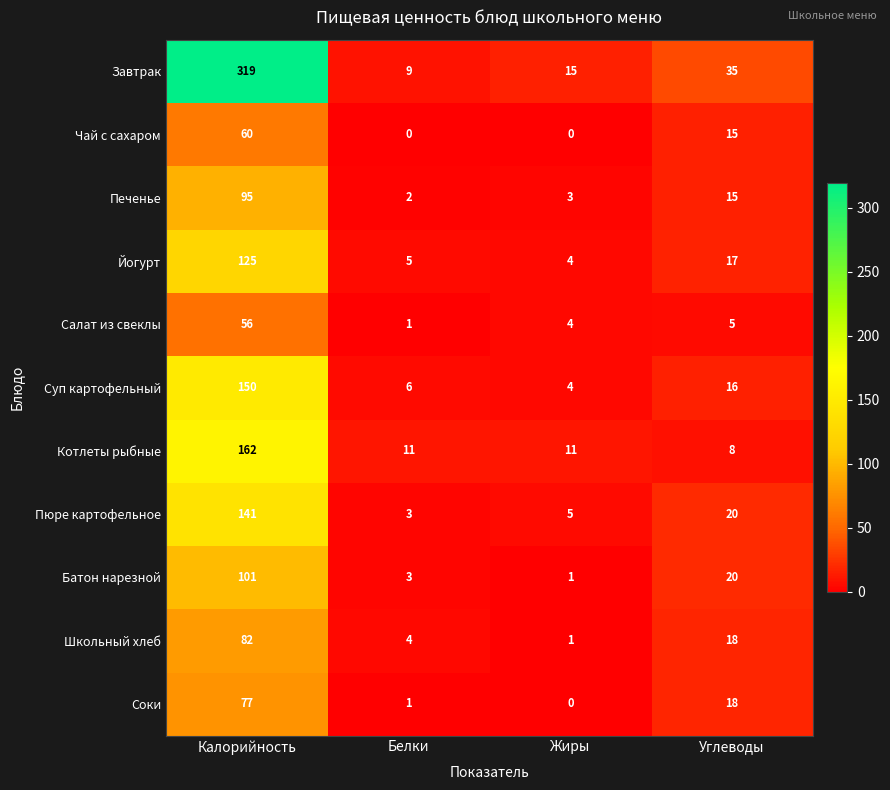

Which series has the largest range (max minus min)?

Завтрак